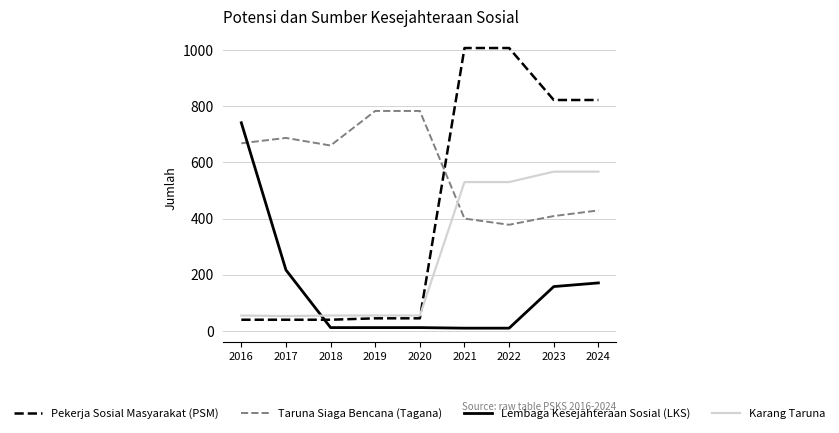

What is the average value of the Taruna Siaga Bencana (Tagana) series?

577